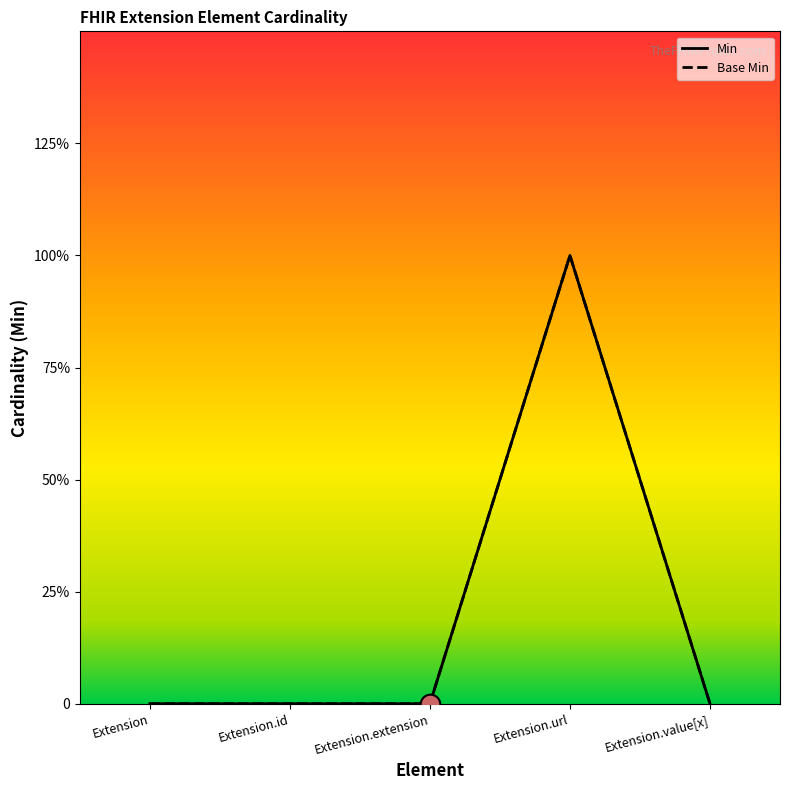

Which series has the widest spread of Y values?

Min